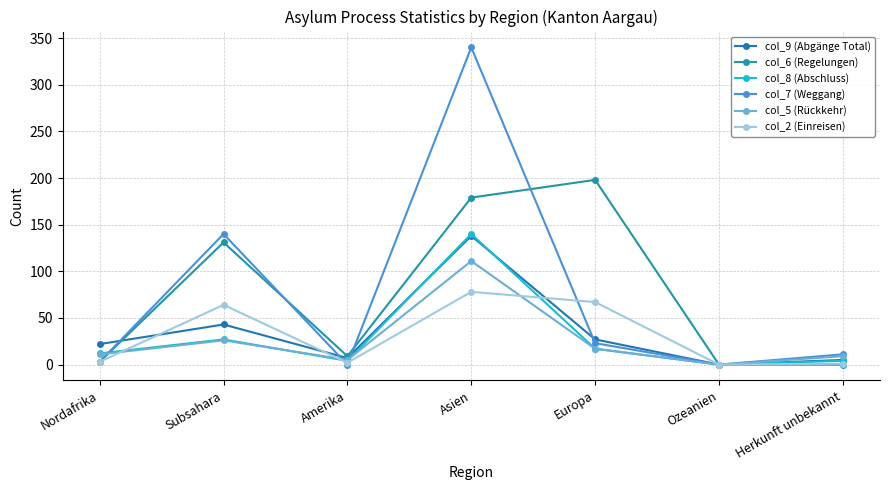

Where is col_7 (Weggang) nearest to the value 170?

Subsahara